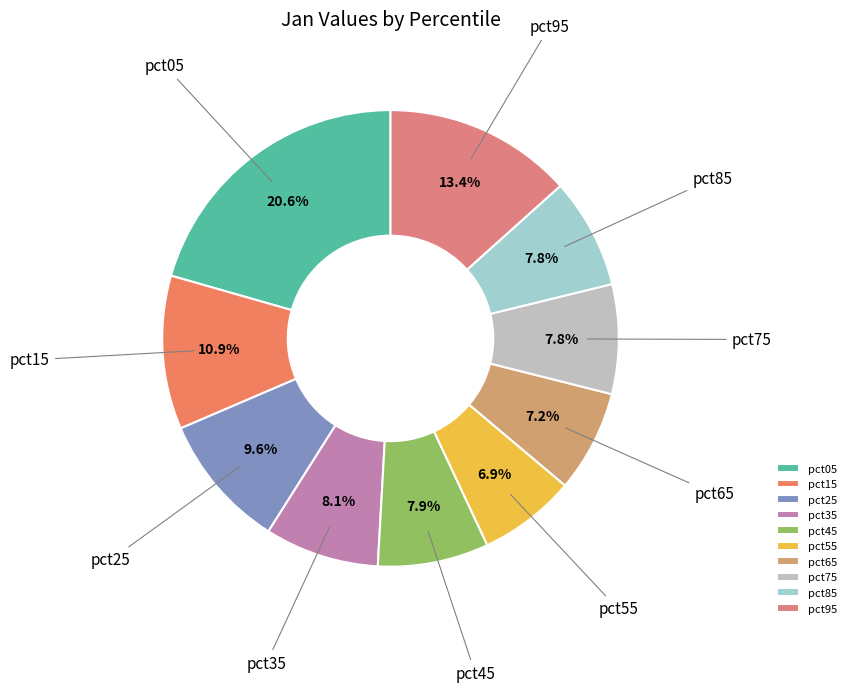

To the nearest percent, what percentage of the pie is pct65?

7%